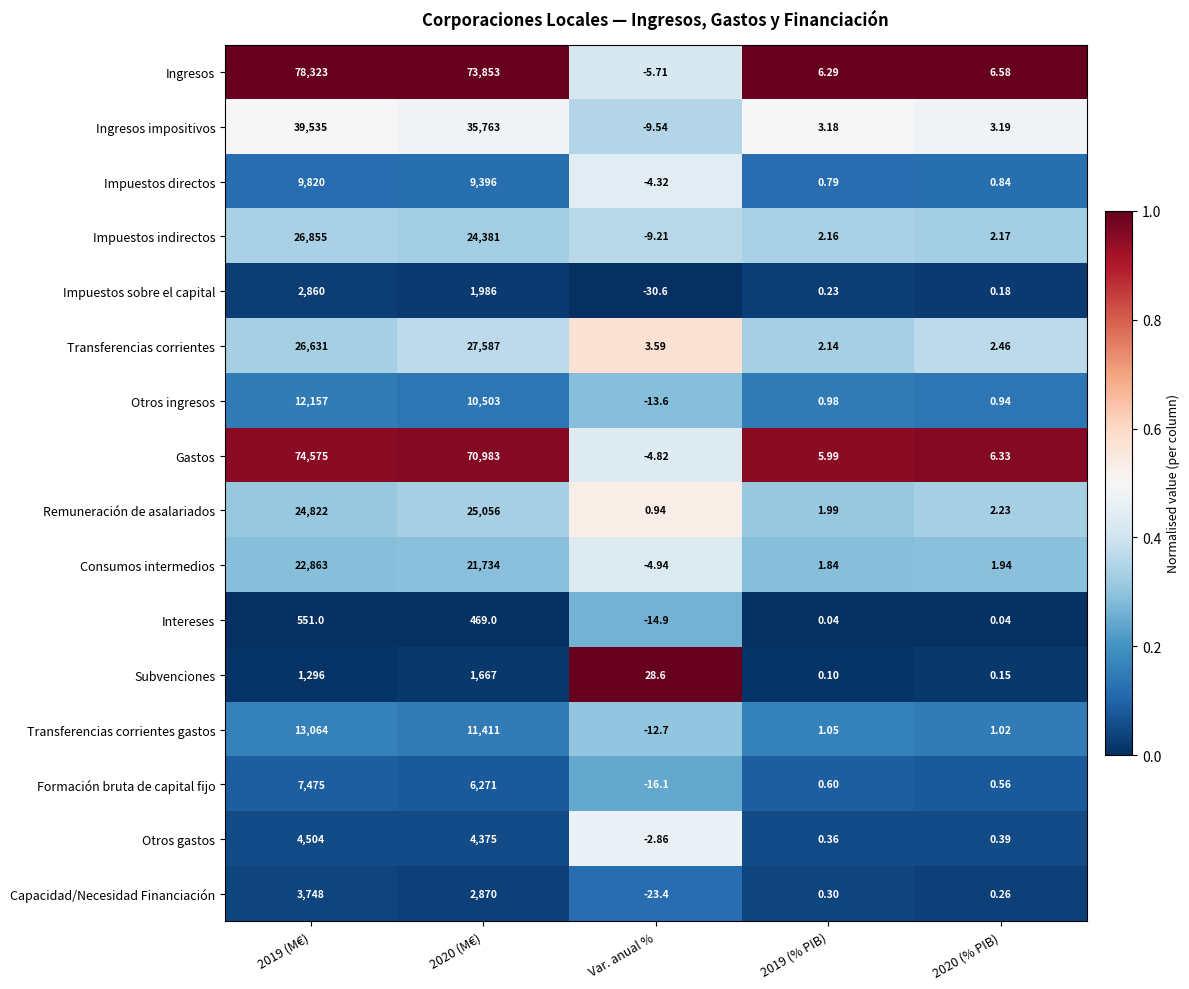

At which category is the sum across all series the highest?

2019 (M€)